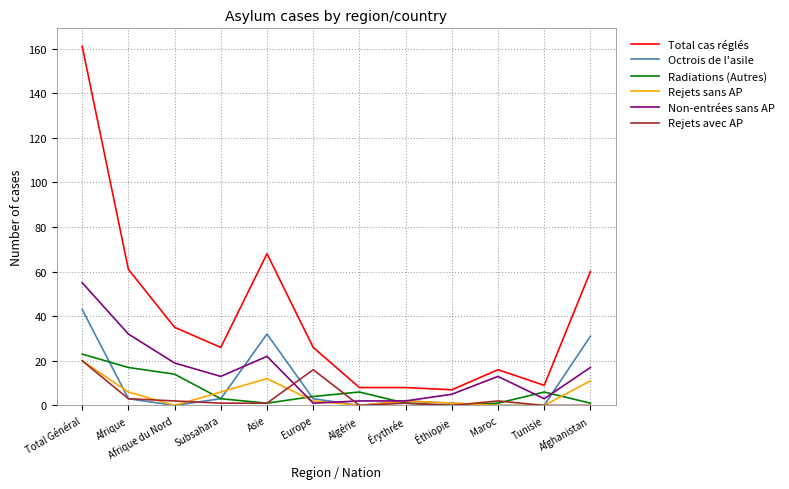

What is the greatest value displayed?

161